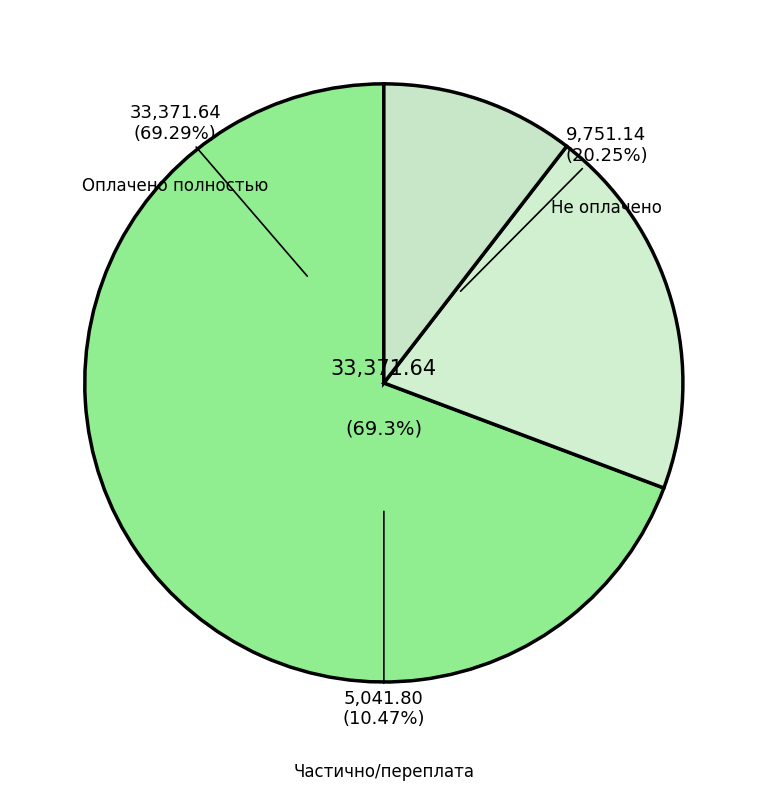

Is it true that 9 is 1% of the pie?

False